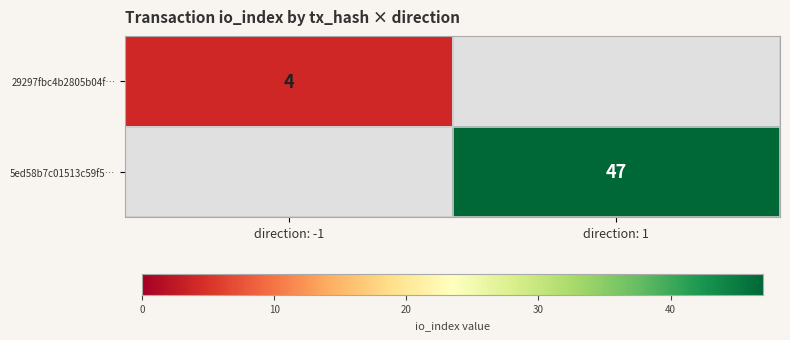

The 29297fbc4b2805b04f… series shows 3 at direction: -1. True or false?

False